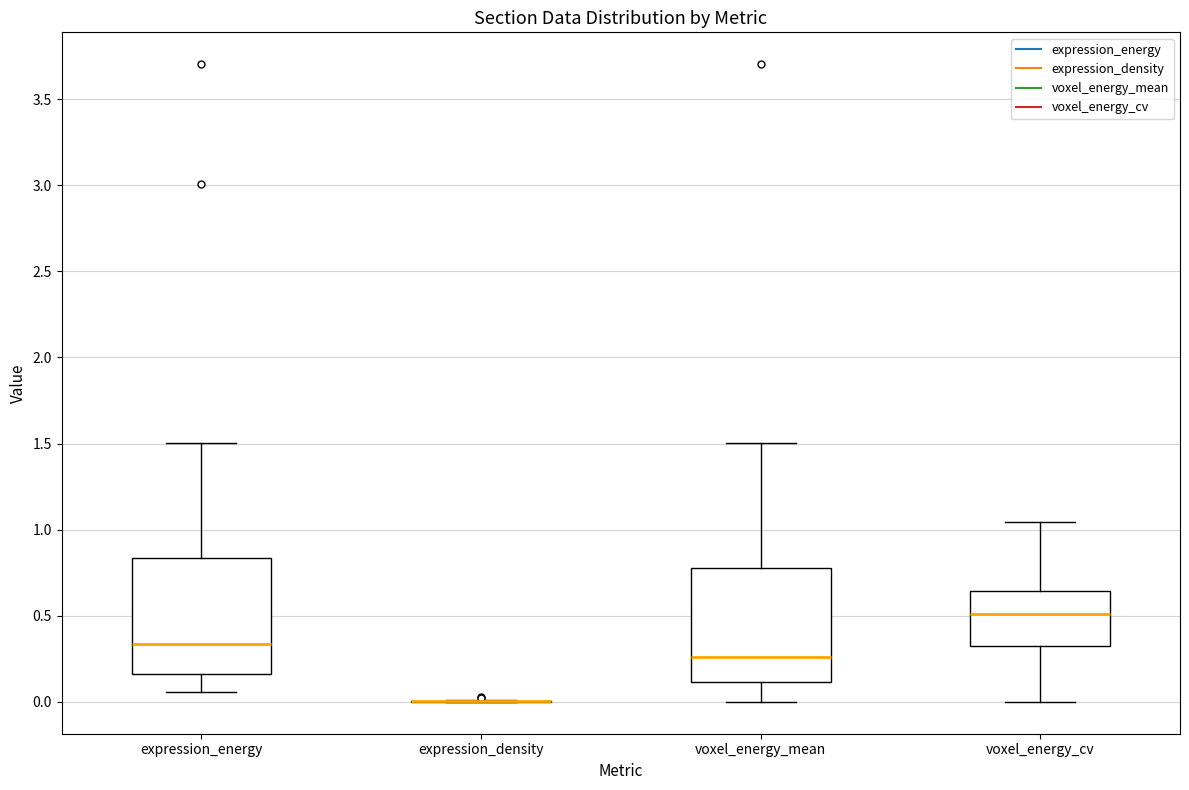

Reading left to right, read every box against the y-axis: the position of its median line, the range the box covers, and the ends of its whiskers. The values are not printed on the chart, so give them approximately, as read against the axis.

expression_energy: median 0.35, box 0.15 to 0.85, whiskers 0.05 to 1.50
expression_density: box collapsed to a line at 0.00, whiskers 0.00 to 0.00
voxel_energy_mean: median 0.25, box 0.10 to 0.80, whiskers 0.00 to 1.50
voxel_energy_cv: median 0.50, box 0.30 to 0.65, whiskers 0.00 to 1.05